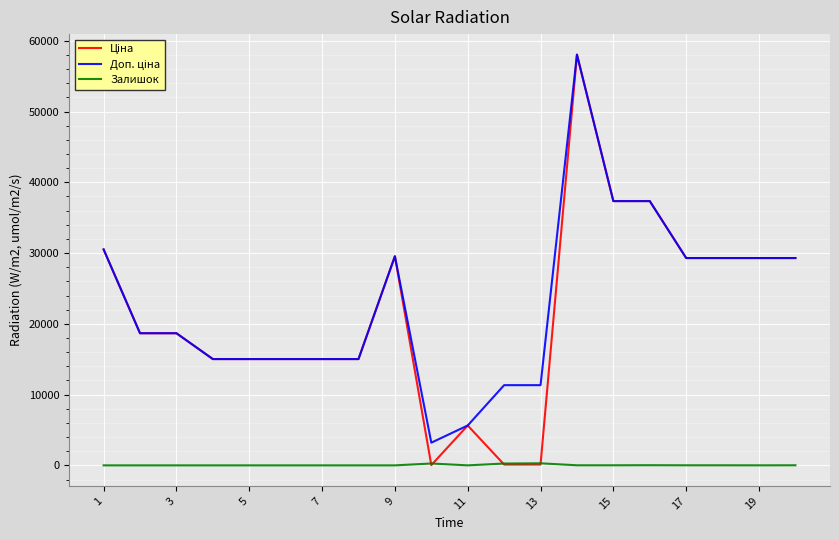

What is the greatest value displayed?

58037.0